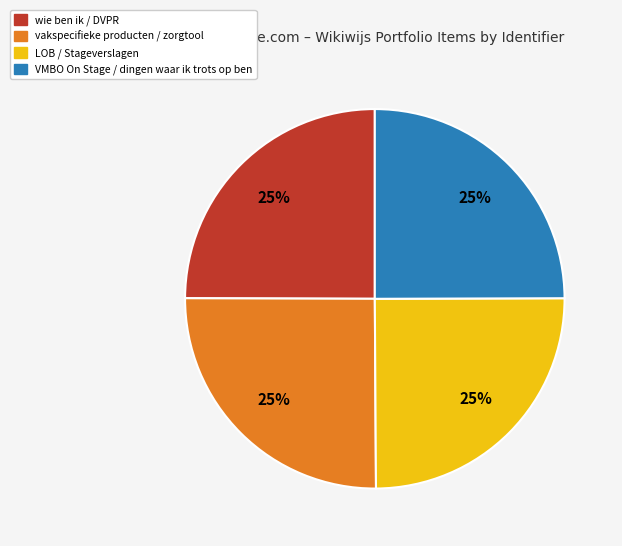

To the nearest percent, what is the average slice percentage?

25%